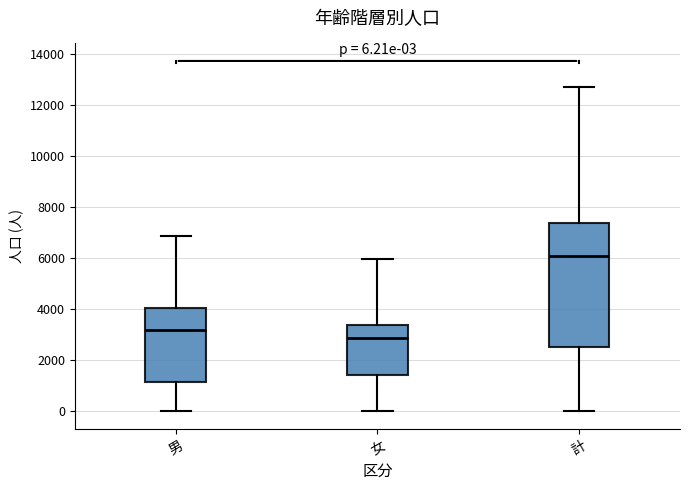

Which box's median line is the highest?

計